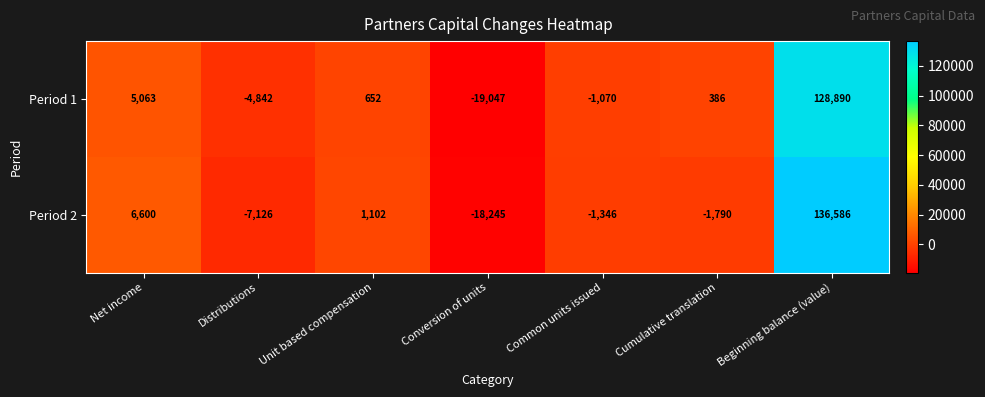

True or false: Period 2 has a value of -1490 at Distributions.

False